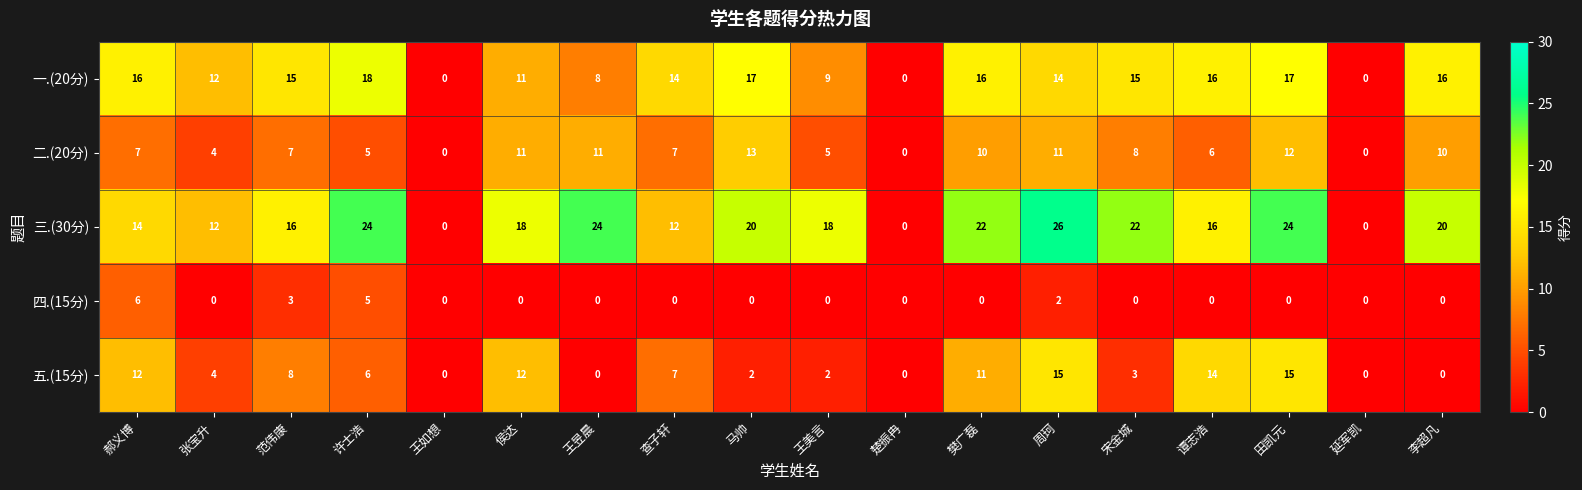

Is it true that 四.(15分) equals -3 at 马帅?

False